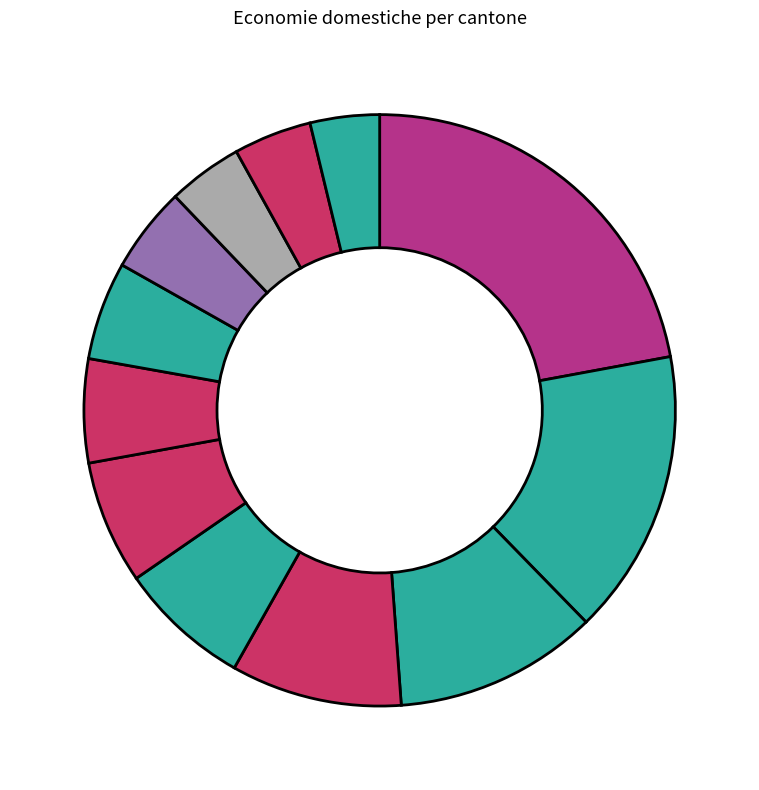

What is the largest slice in the pie chart?

Zurigo